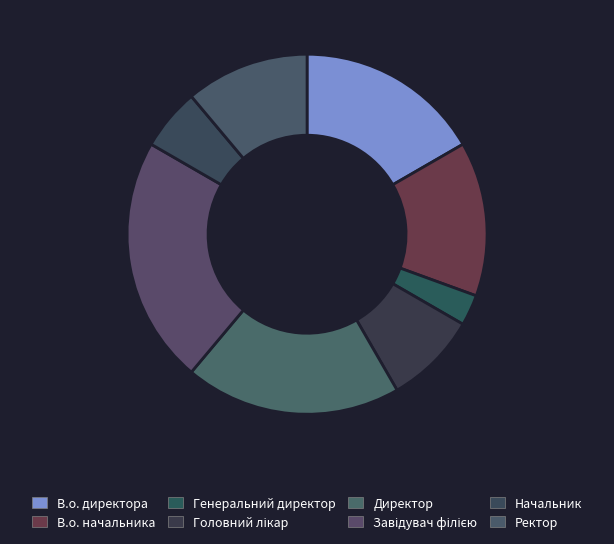

Rank the categories by value from highest to lowest.

Завідувач філією, Директор, В.о. директора, В.о. начальника, Ректор, Головний лікар, Начальник, Генеральний директор